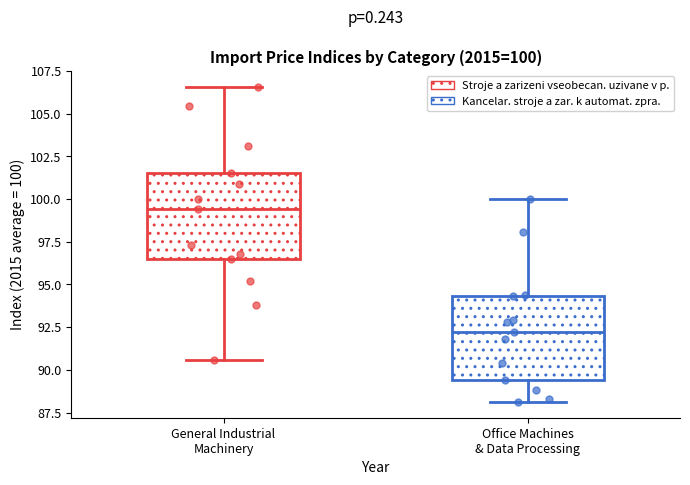

Which box's median line is the lowest?

Office Machines & Data Processing